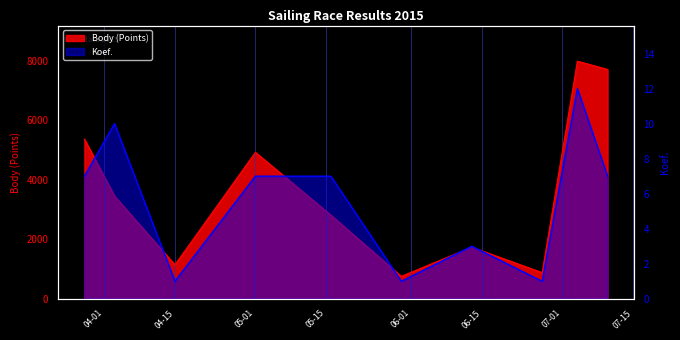

What is the difference between the highest and lowest values at 2015-05-30?

753